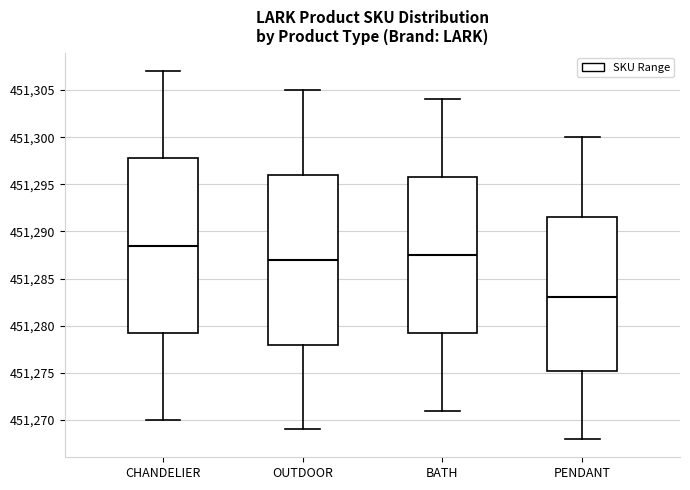

Reading left to right, read every box against the y-axis: the position of its median line, the range the box covers, and the ends of its whiskers. The values are not printed on the chart, so give them approximately, as read against the axis.

CHANDELIER: median 451288.5, box 451279.5 to 451298.0, whiskers 451270.0 to 451307.0
OUTDOOR: median 451287.0, box 451278.0 to 451296.0, whiskers 451269.0 to 451305.0
BATH: median 451287.5, box 451279.5 to 451296.0, whiskers 451271.0 to 451304.0
PENDANT: median 451283.0, box 451275.5 to 451291.5, whiskers 451268.0 to 451300.0